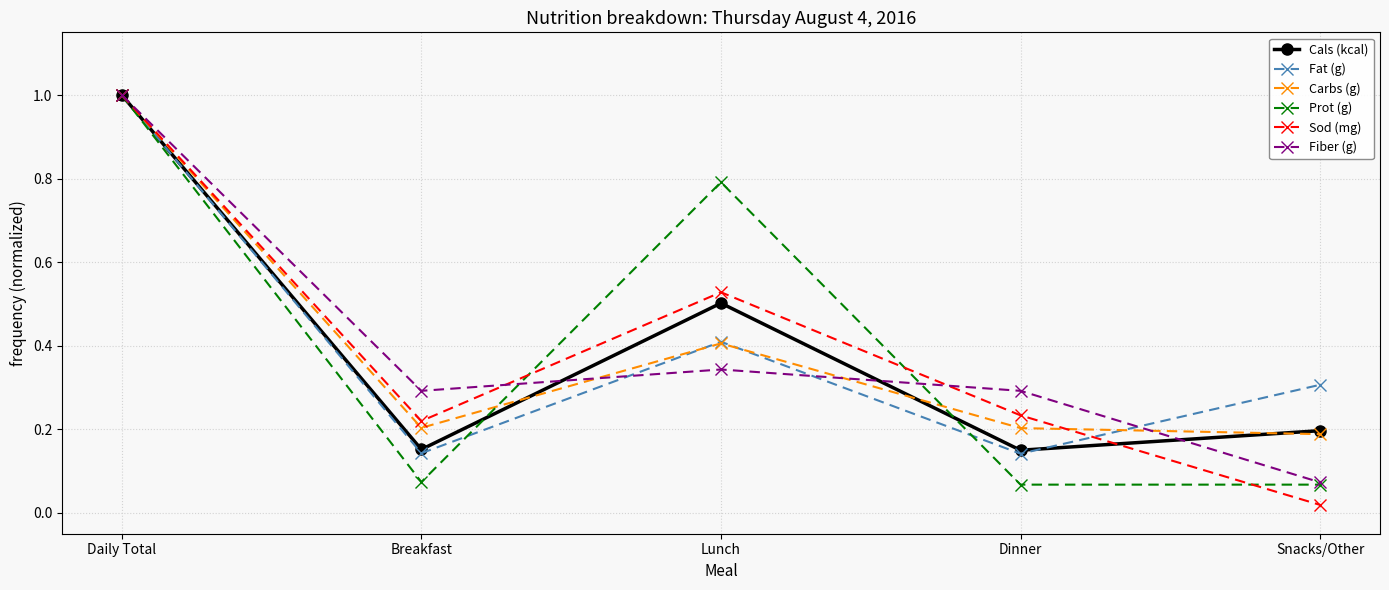

At which category does Fat (g) reach its first local peak?

Lunch